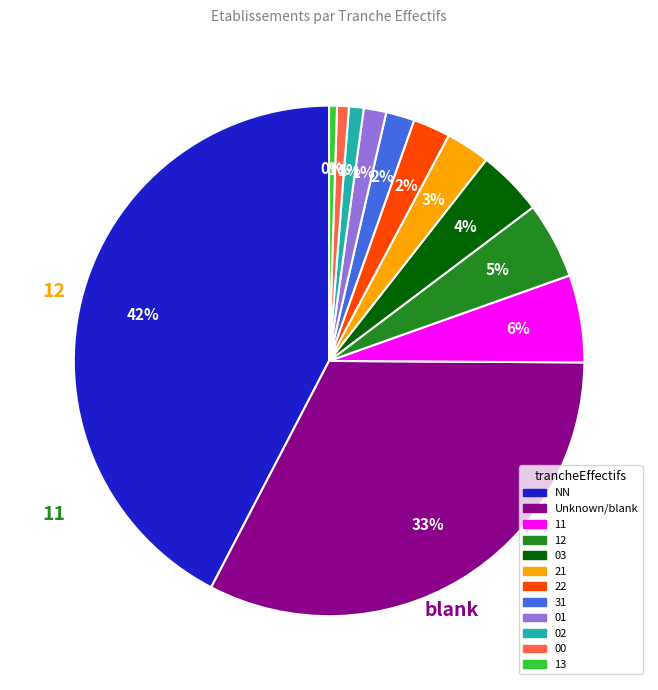

How many slices are in this pie chart?

12